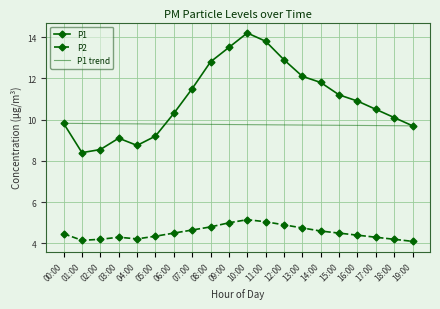

True or false: P1 and P2 cross at least once.

False